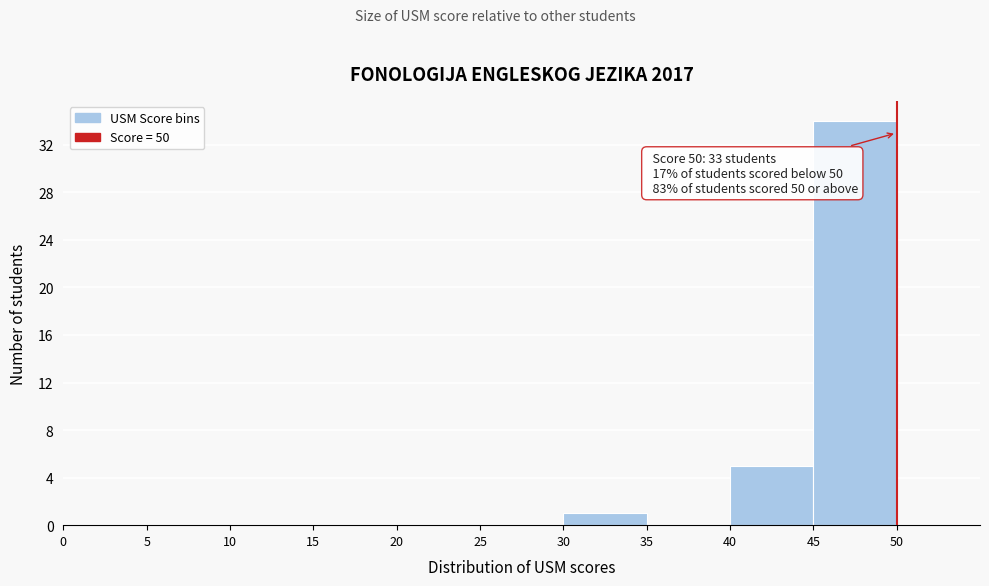

Which range on the x-axis has the tallest bar?

45 to 50